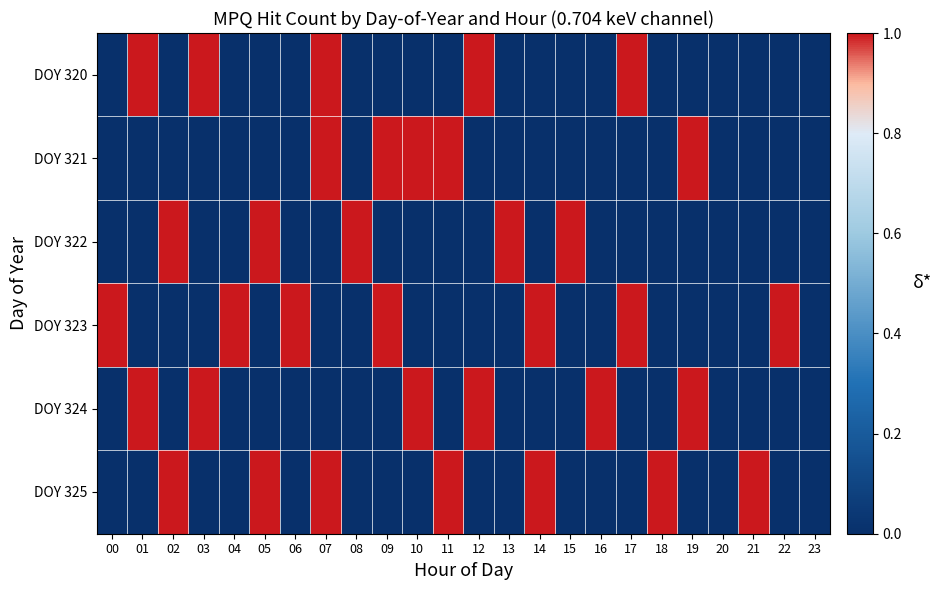

Which series has the largest total across all categories?

DOY 323